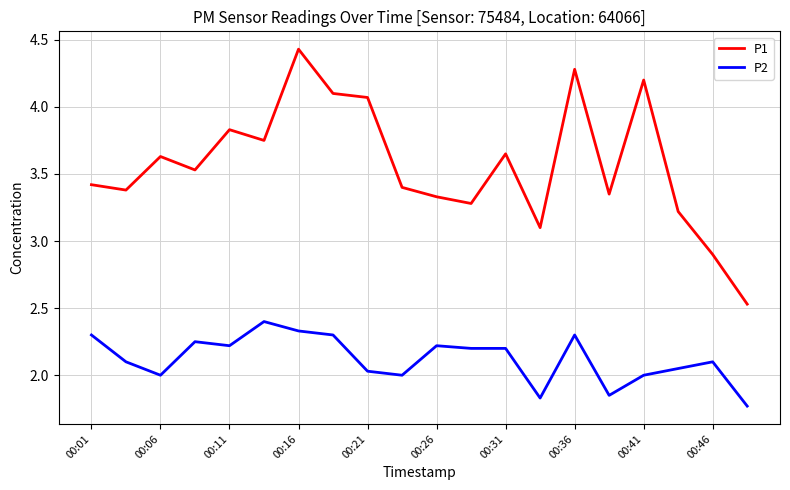

What is the sum of all P1 values?

71.4